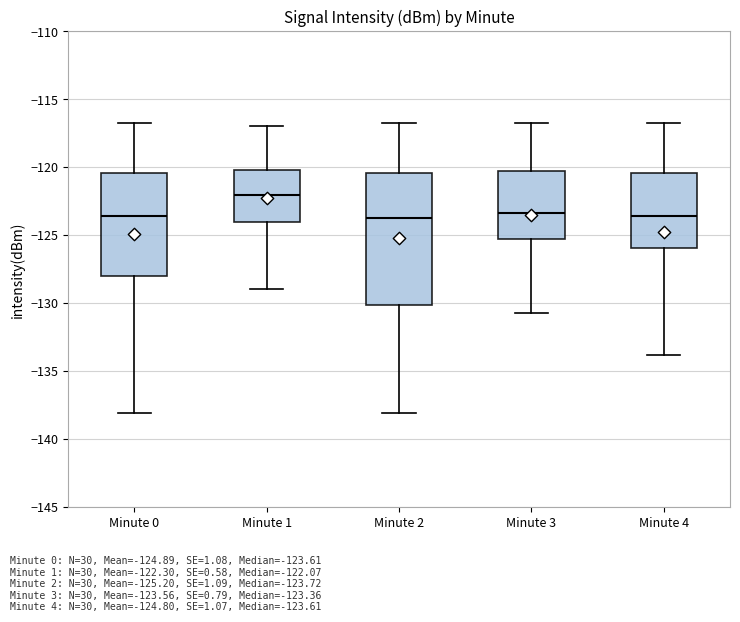

Reading left to right, read every box against the y-axis: the position of its median line, the range the box covers, and the ends of its whiskers. The values are not printed on the chart, so give them approximately, as read against the axis.

Minute 0: median -123.5, box -128.0 to -120.5, whiskers -138.0 to -117.0
Minute 1: median -122.0, box -124.0 to -120.0, whiskers -129.0 to -117.0
Minute 2: median -123.5, box -130.0 to -120.5, whiskers -138.0 to -117.0
Minute 3: median -123.5, box -125.5 to -120.5, whiskers -130.5 to -117.0
Minute 4: median -123.5, box -126.0 to -120.5, whiskers -134.0 to -117.0